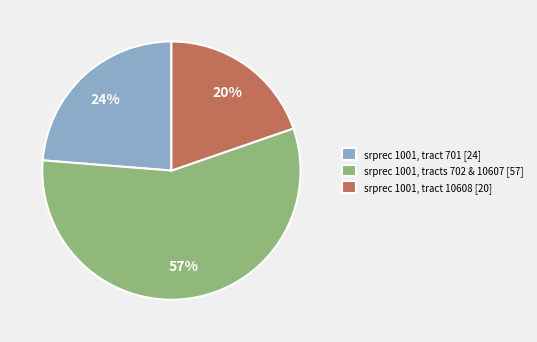

What percentage is the srprec 1001, tract 701 [24] slice, to the nearest percent?

24%